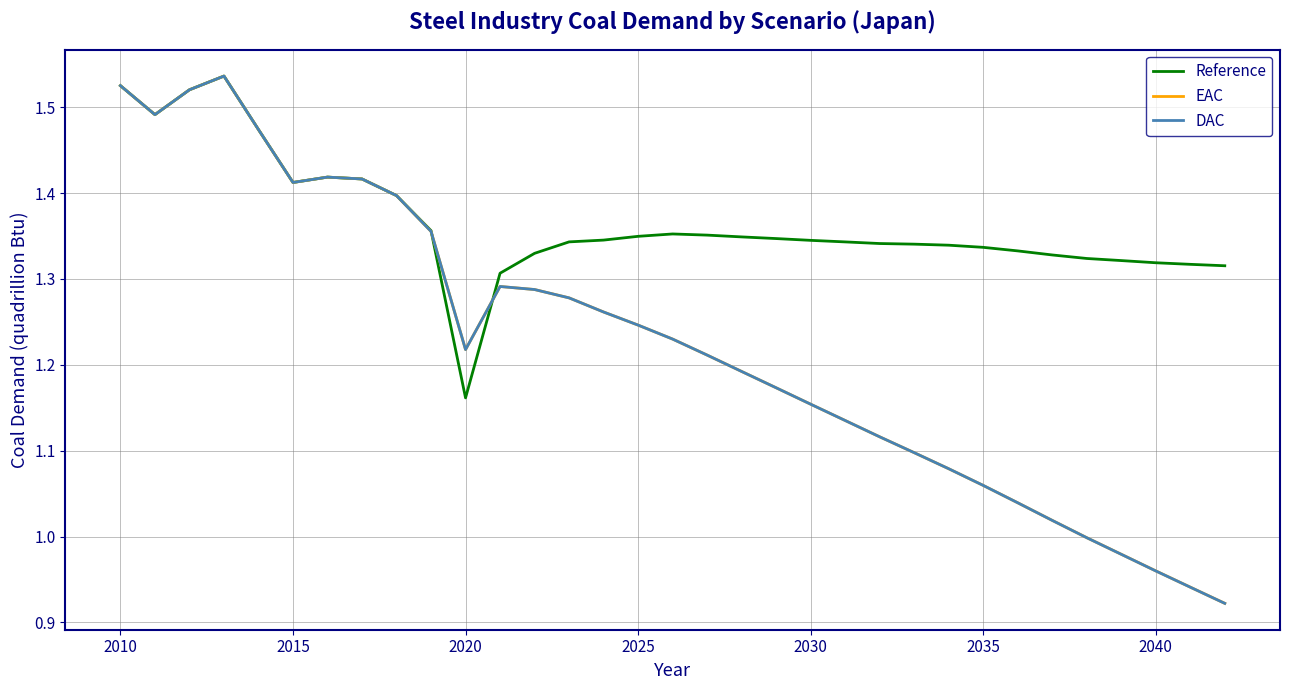

Which series has the widest spread of values?

DAC